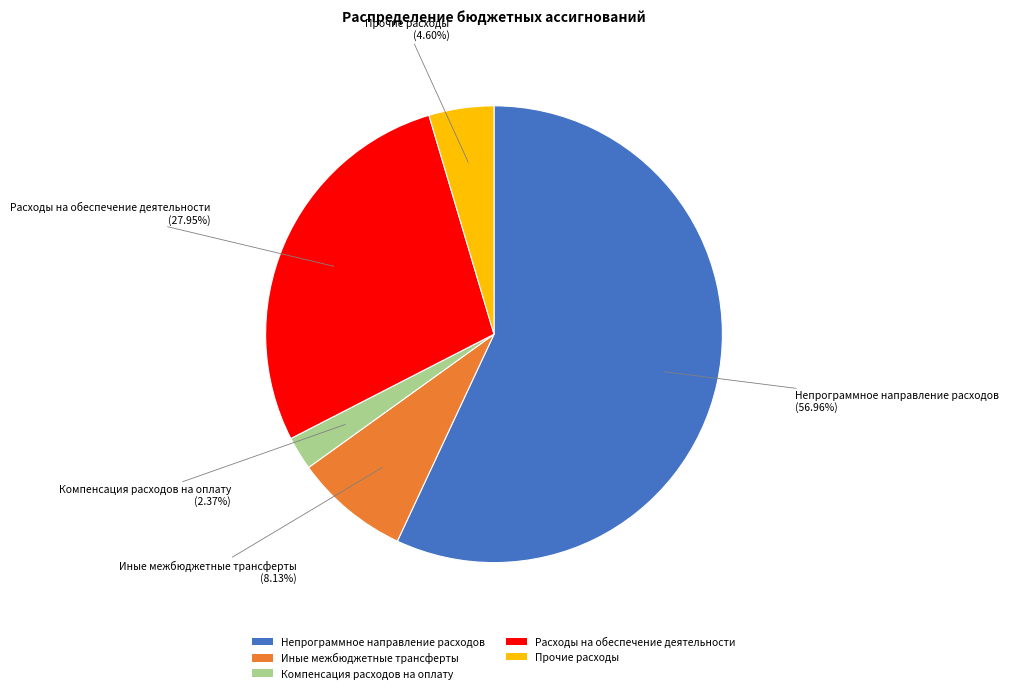

What is the ratio of the value at Непрограммное направление расходов to the value at Иные межбюджетные трансферты?

7.0